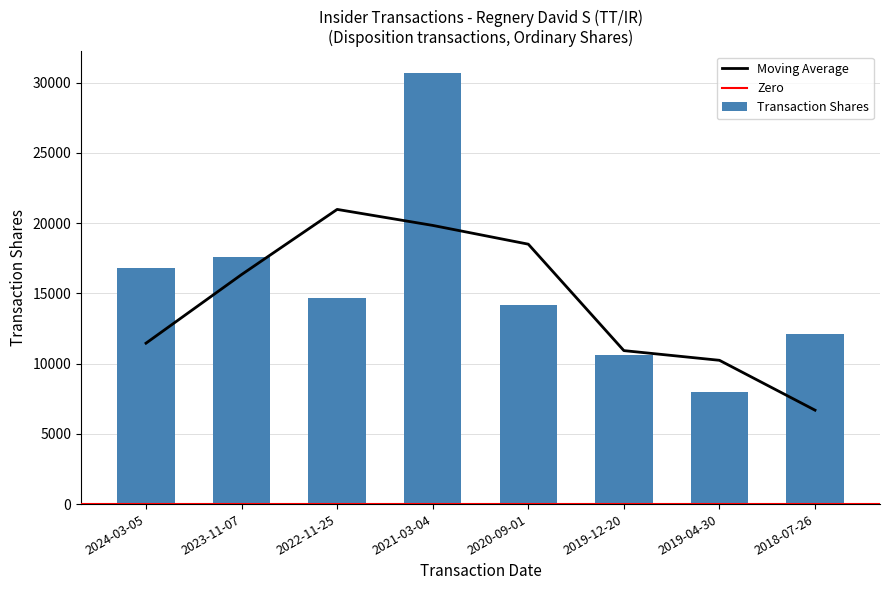

What is the minimum value for Transaction Shares?

7957